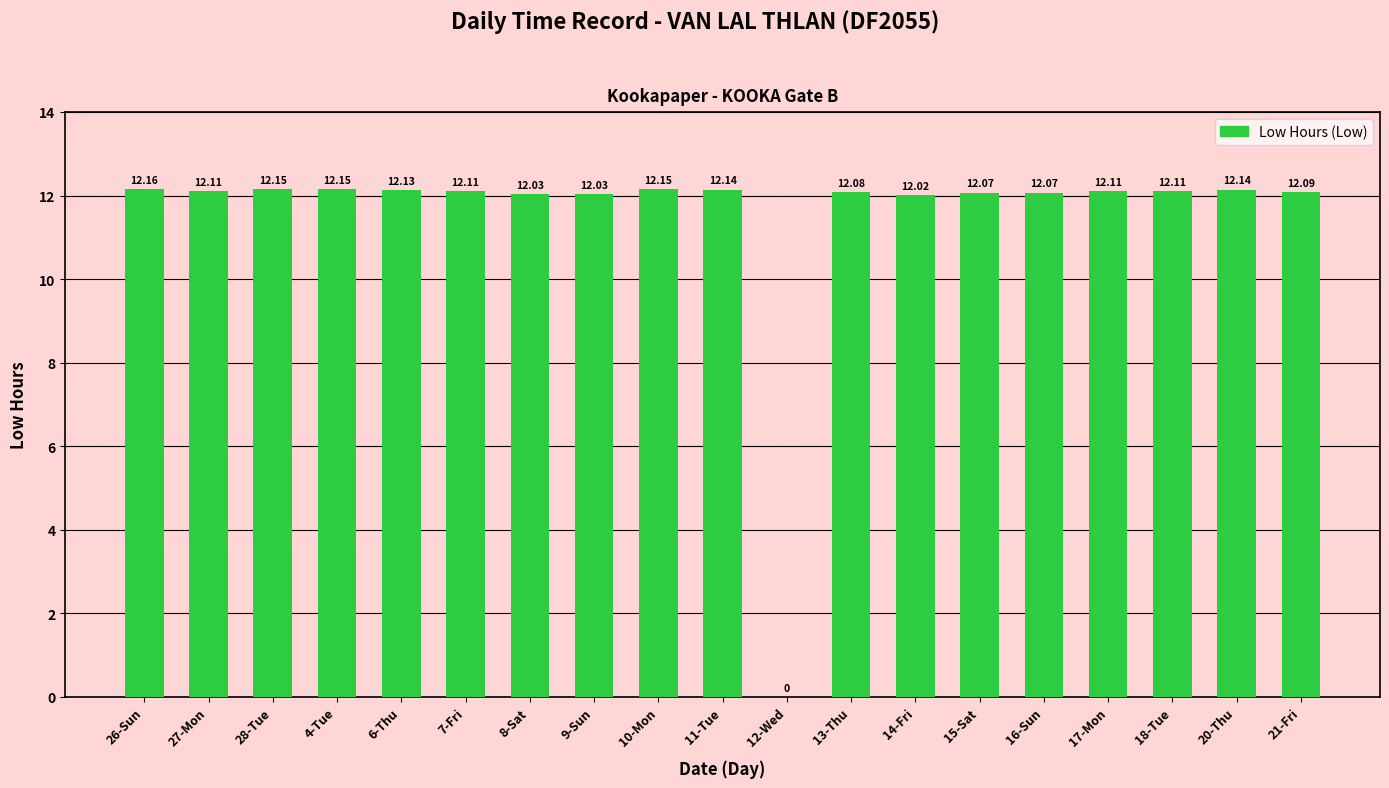

Which category has the highest value across all series?

26-Sun